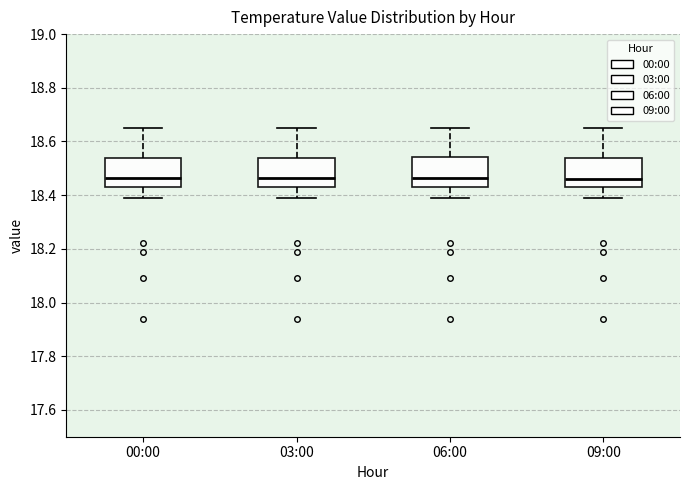

Where does the lower whisker of the box for 00:00 end on the y-axis? The values are not printed on the chart, so give them approximately, as read against the axis.

18.40